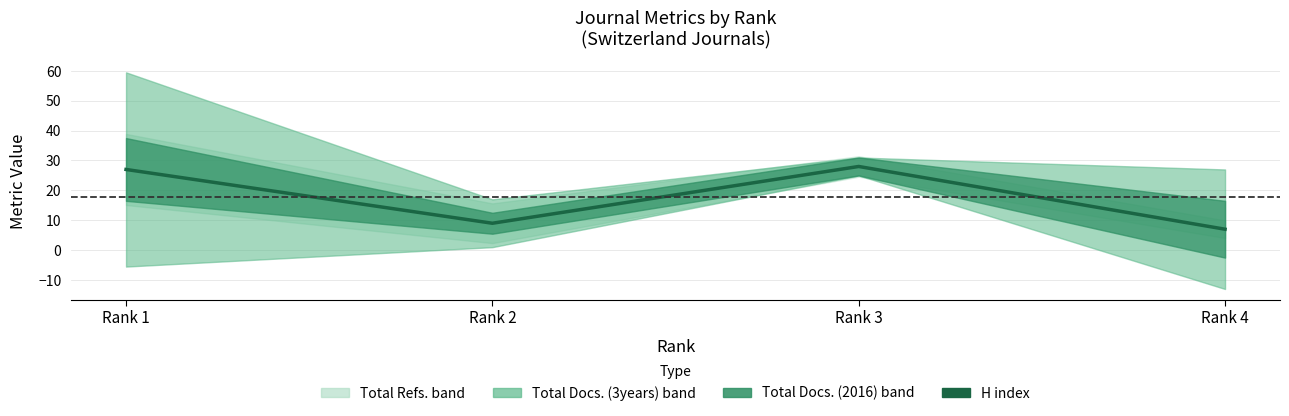

What is the sum of the values at Rank 1 and Rank 3?

55